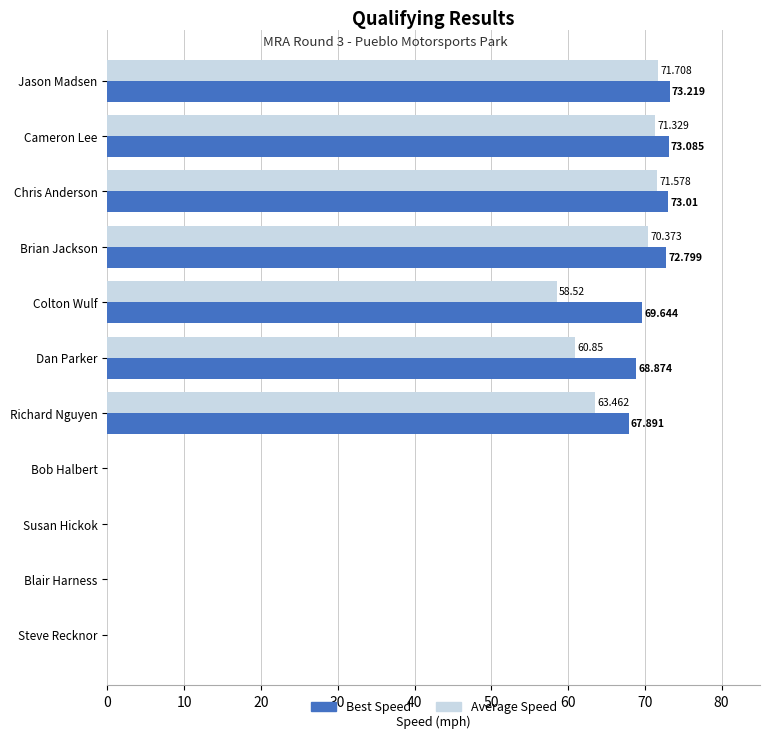

Between Jason Madsen and Cameron Lee, which series saw the biggest shift?

Average Speed